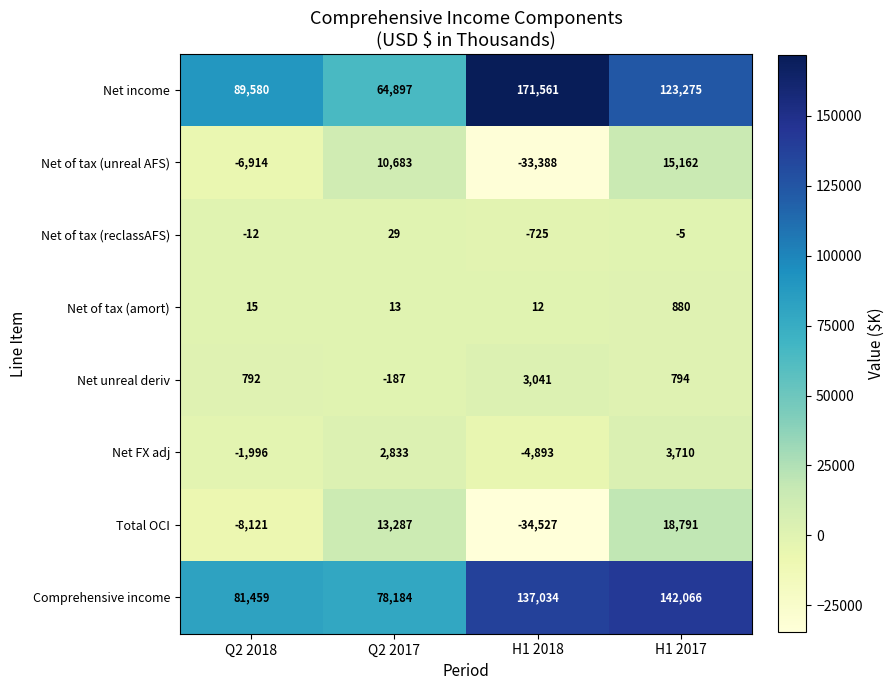

The value of Comprehensive income at Q2 2018 is 81459. True or false?

True